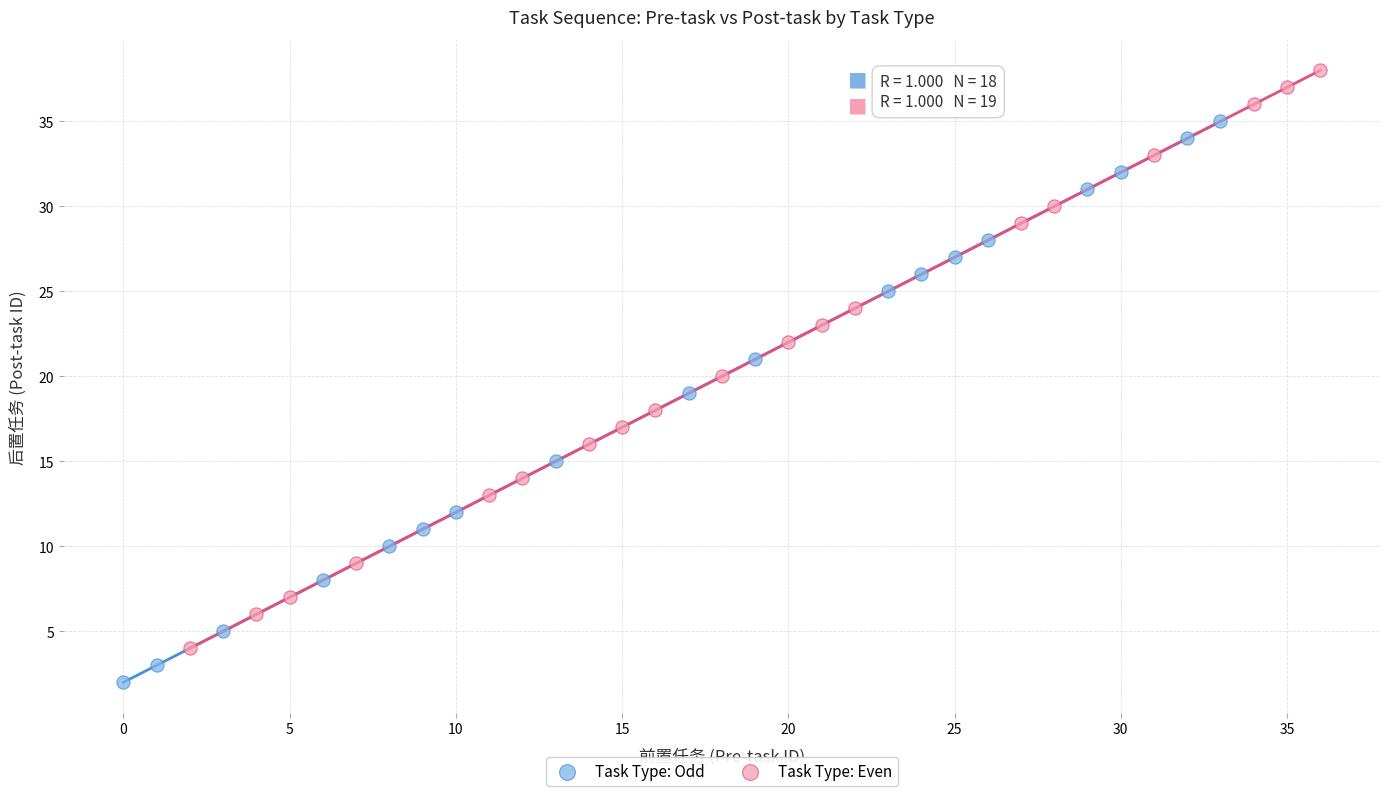

Which series reaches the maximum Y coordinate?

Task Type: Even